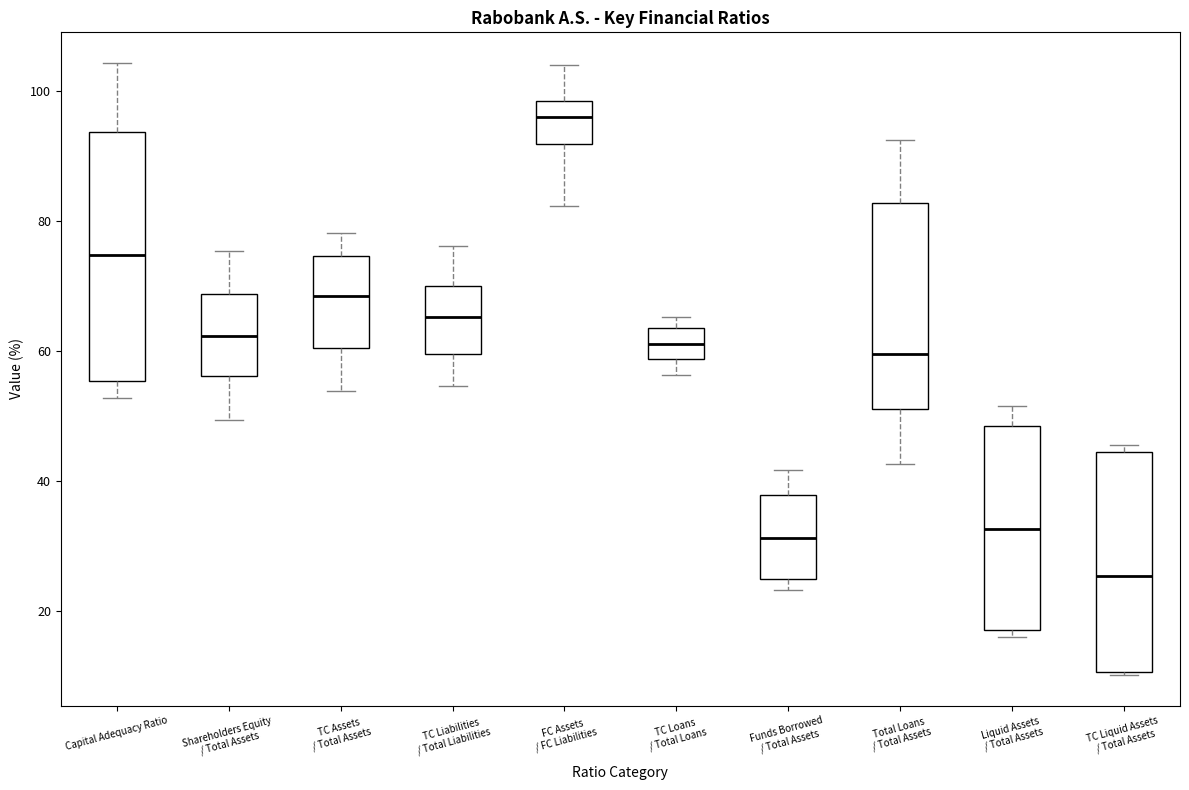

Where does the median line of the box for TC Loans / Total Loans sit on the y-axis? The values are not printed on the chart, so give them approximately, as read against the axis.

62